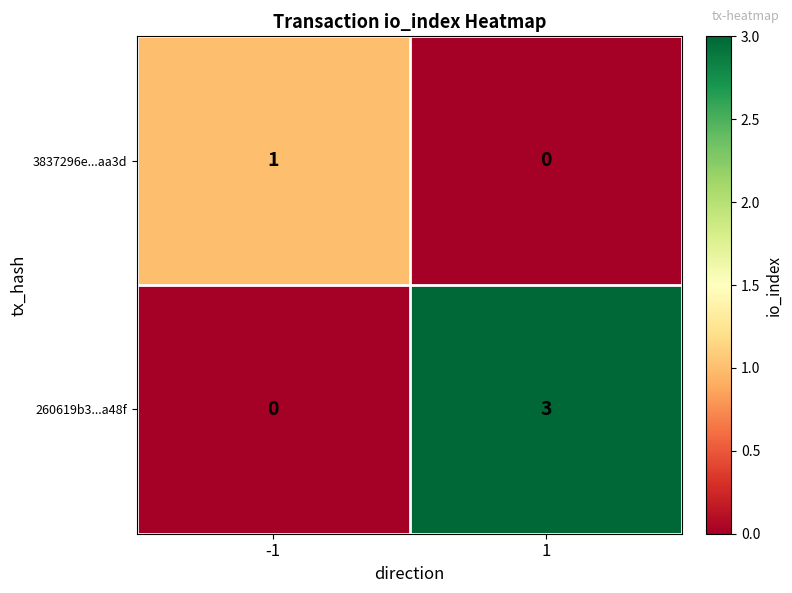

The 260619b3...a48f series shows 2 at 1. True or false?

False